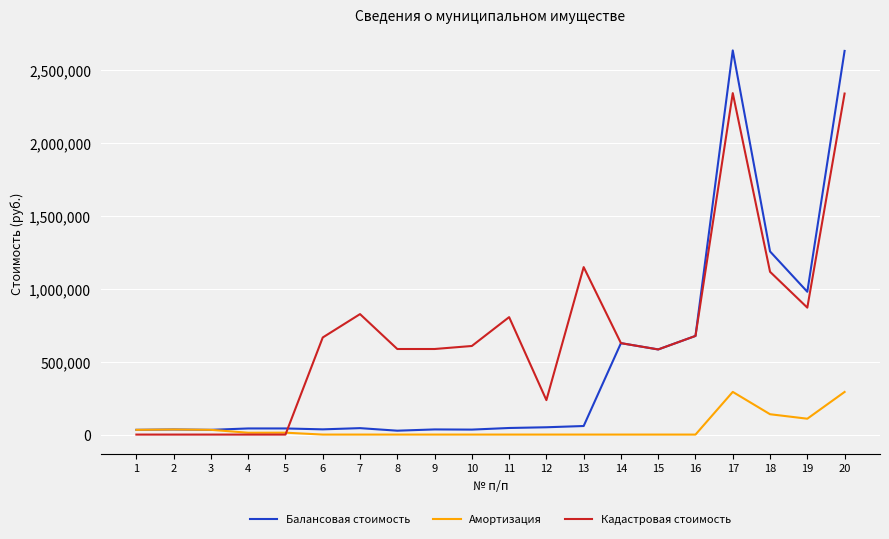

List the series in order of their overall mean, lowest first.

Амортизация, Балансовая стоимость, Кадастровая стоимость